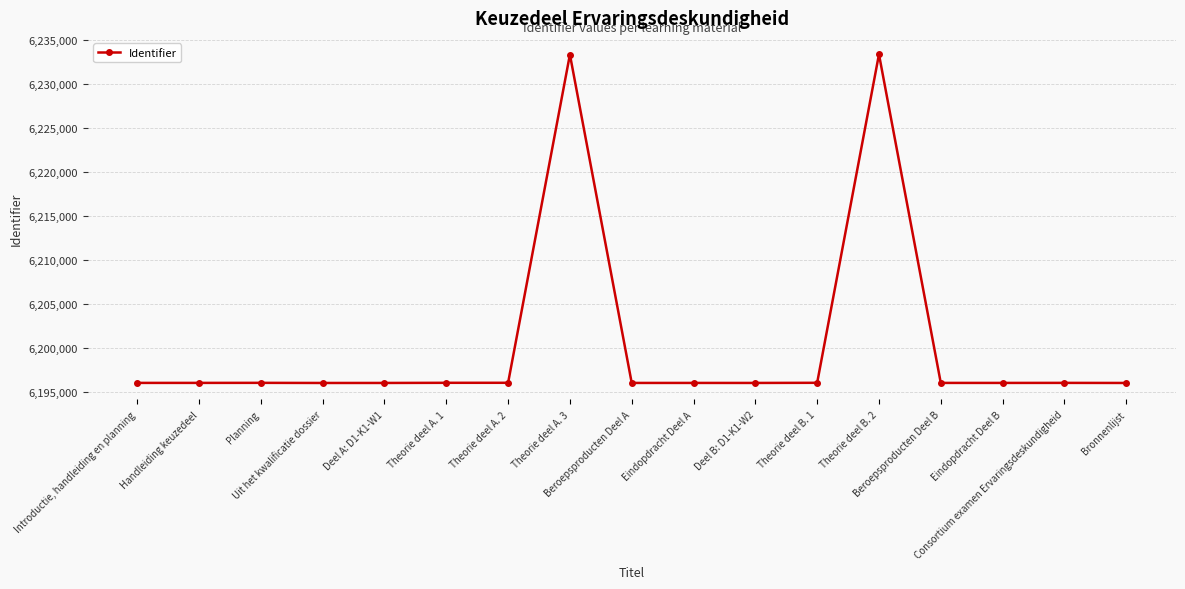

How many distinct data groups are displayed?

1